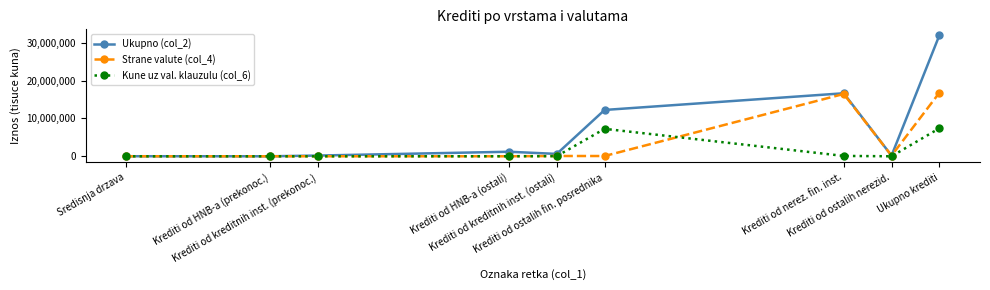

What is the difference between the Strane valute (col_4) values at Krediti od ostalih fin. posrednika and Krediti od HNB-a (prekonoc.)?

70905